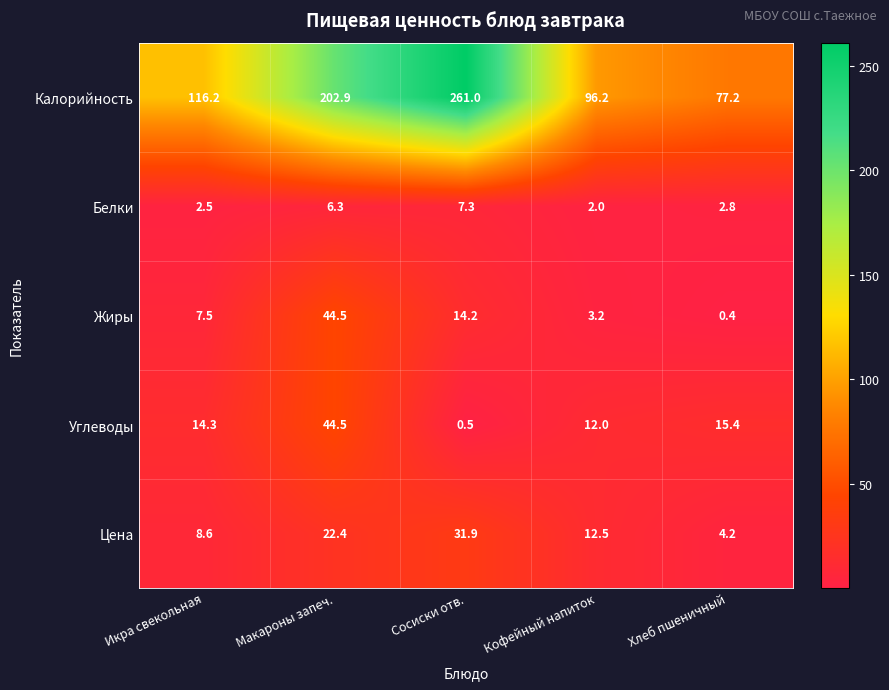

At which category is the sum across all series the highest?

Макароны запеч.